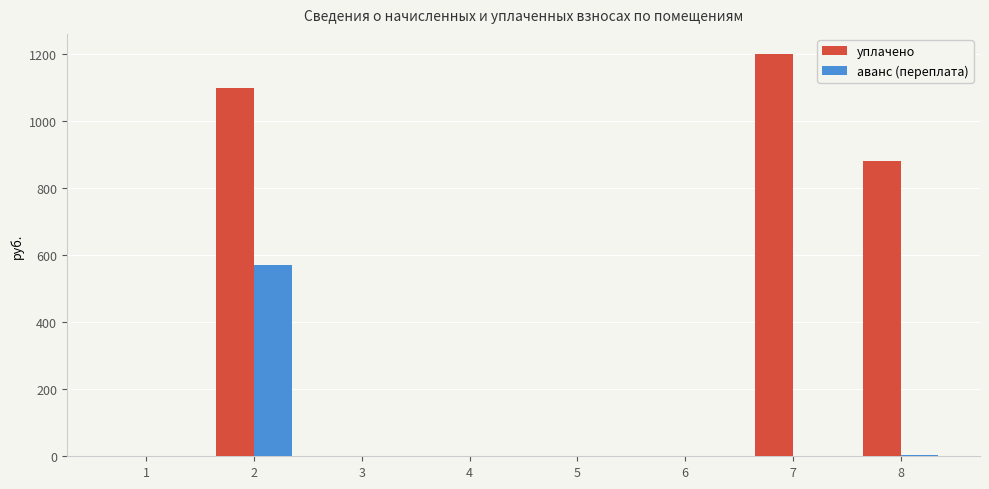

What is the highest value of the уплачено series?

1200.0